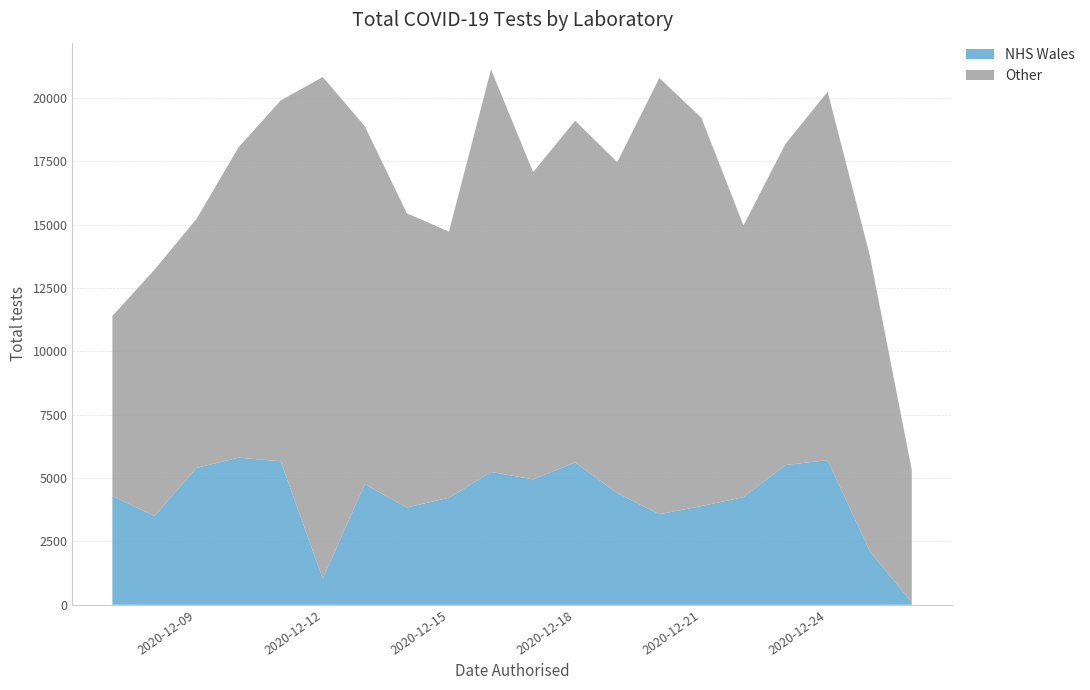

Reading left to right, list all the values displayed in this chart.

NHS Wales: 4288	3501	5402	5802	5661	1032	4756	3838	4222	5240	4948	5613	4405	3573	3893	4246	5514	5707	2116	96
Other: 7104	9716	9820	12246	14231	19787	14120	11603	10499	15877	12120	13478	13057	17207	15315	10718	12670	14530	11687	5222